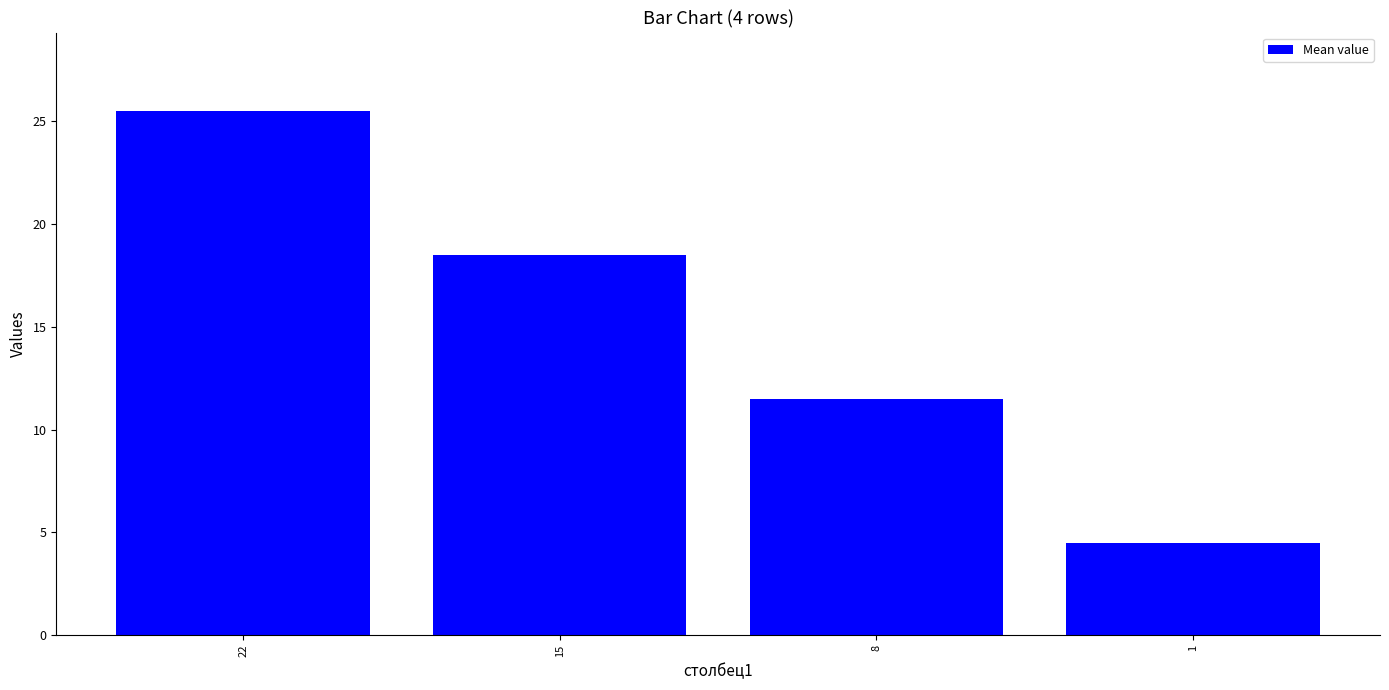

Reading left to right, transcribe all the data shown in this chart.

22=25.5	15=18.5	8=11.5	1=4.5